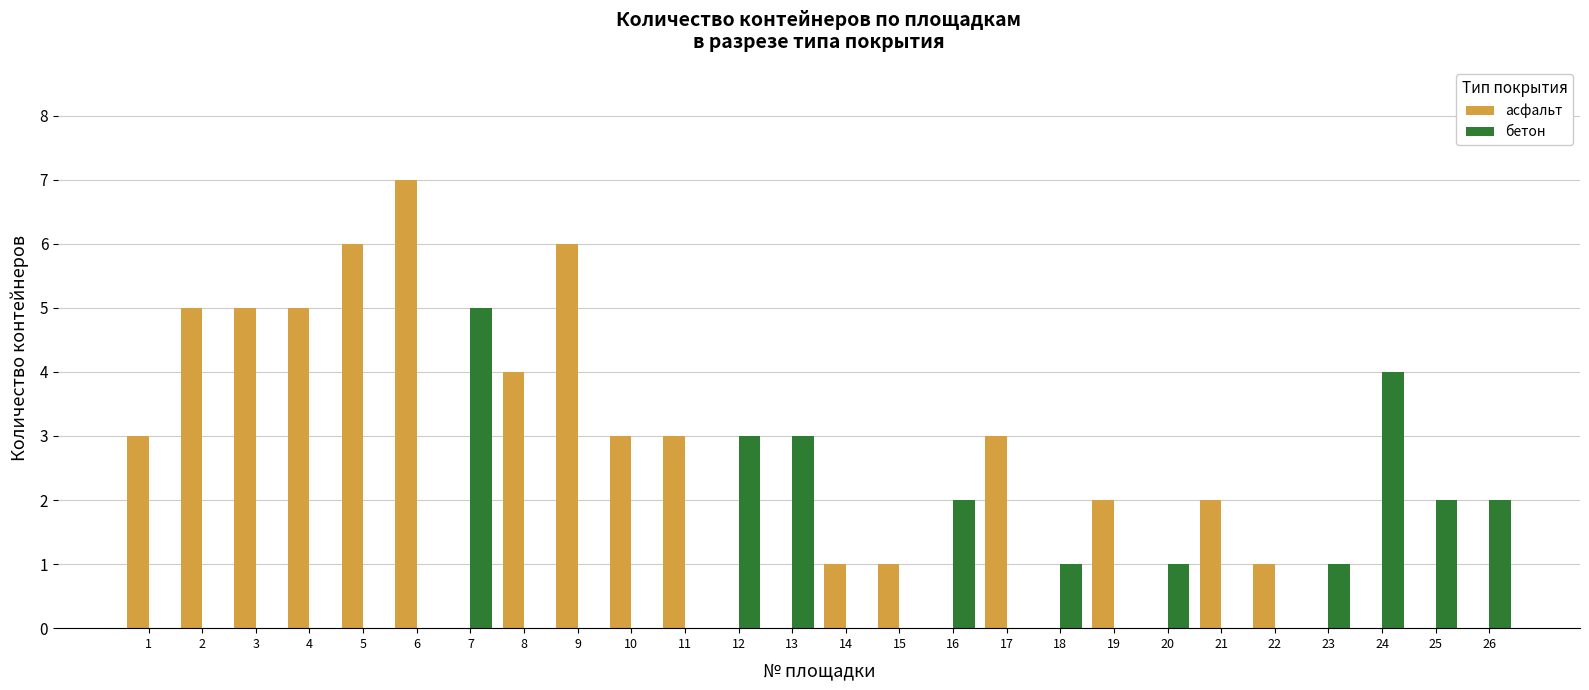

How many distinct data groups are displayed?

2